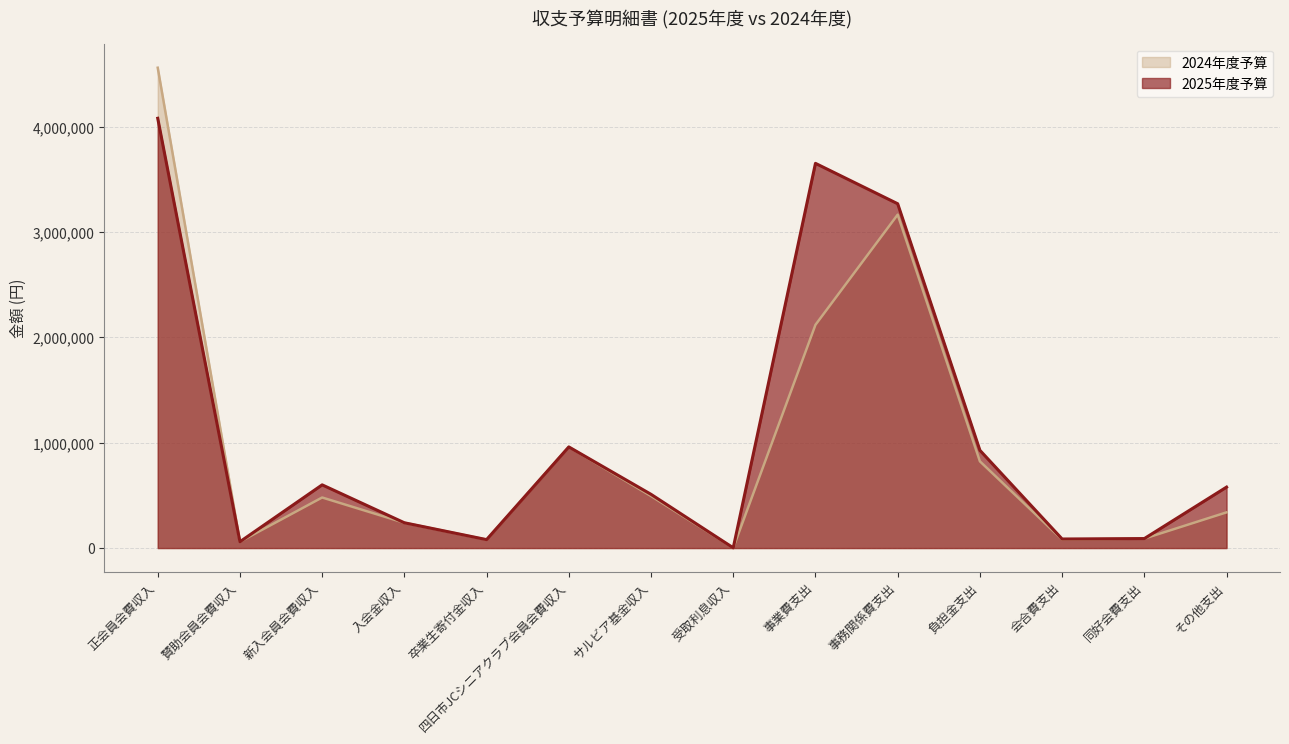

Reading right to left, extract all data points from this chart.

2025年度予算: 578630	90000	85900	927980	3268570	3652000	2000	510000	960000	80000	240000	600000	60000	4080000
2024年度予算: 339000	90000	80900	823318	3165380	2119200	2000	494100	960000	80000	240000	480000	60000	4560000